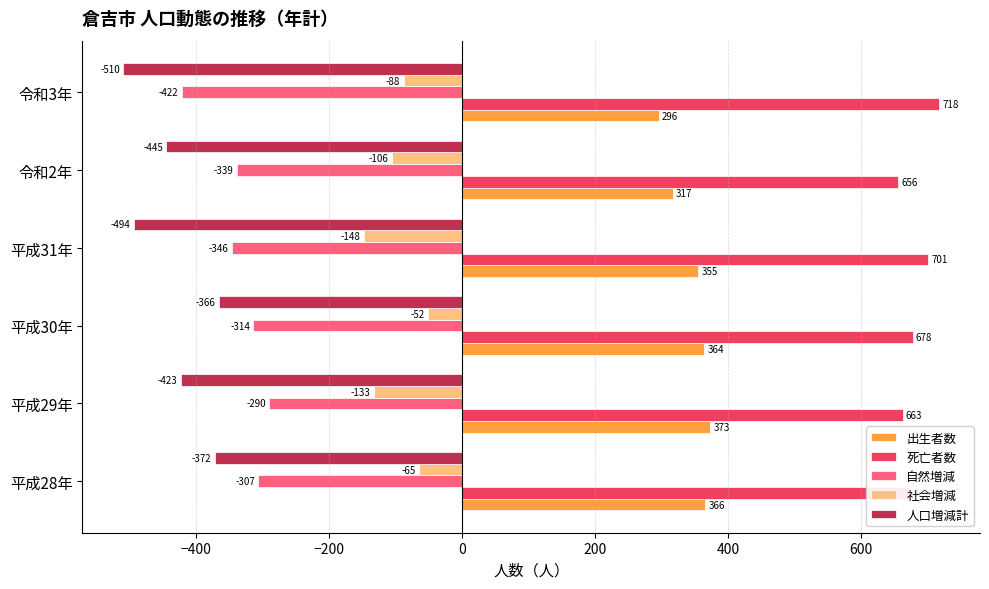

At which label is 社会増減 closest to -100?

令和2年